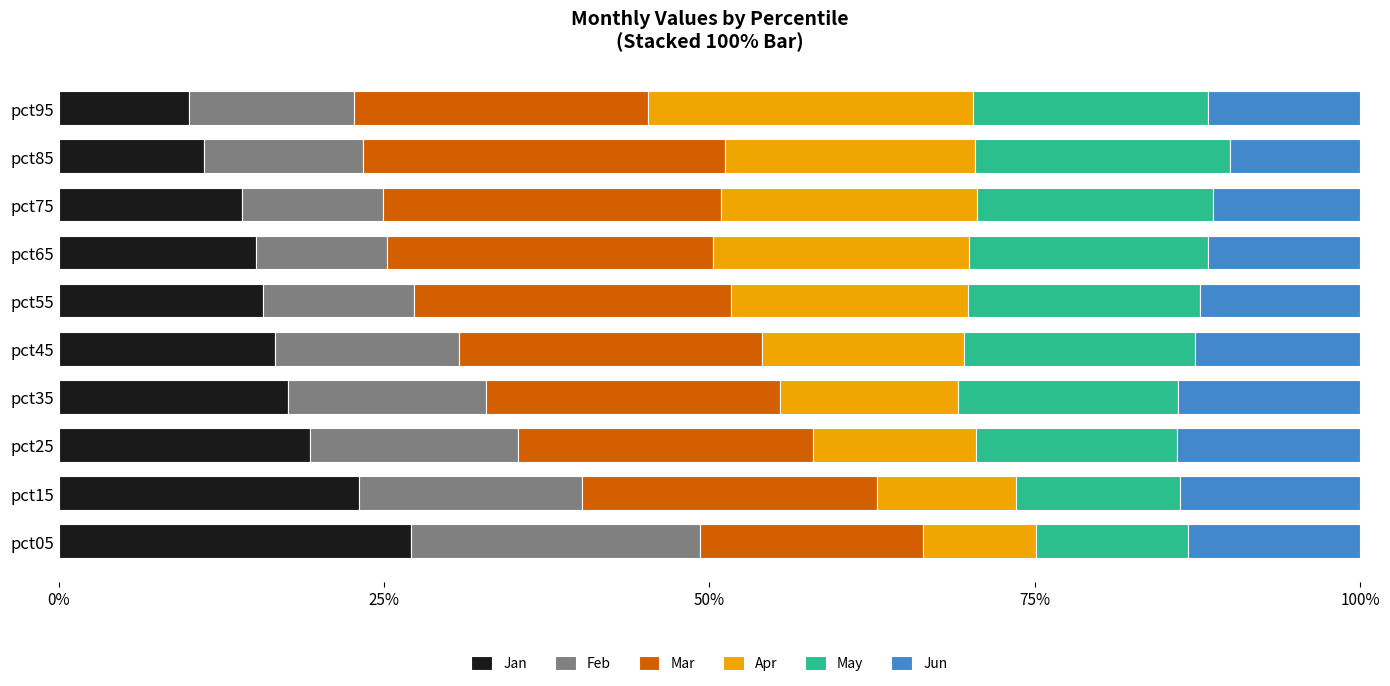

What is the total value across all series at pct15?

100.0